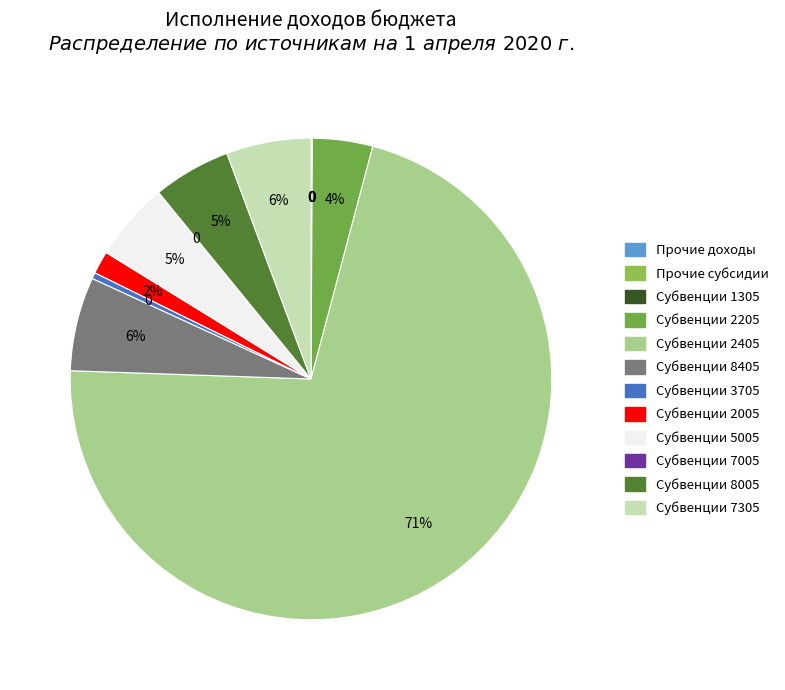

Is there a majority slice in this chart?

Yes